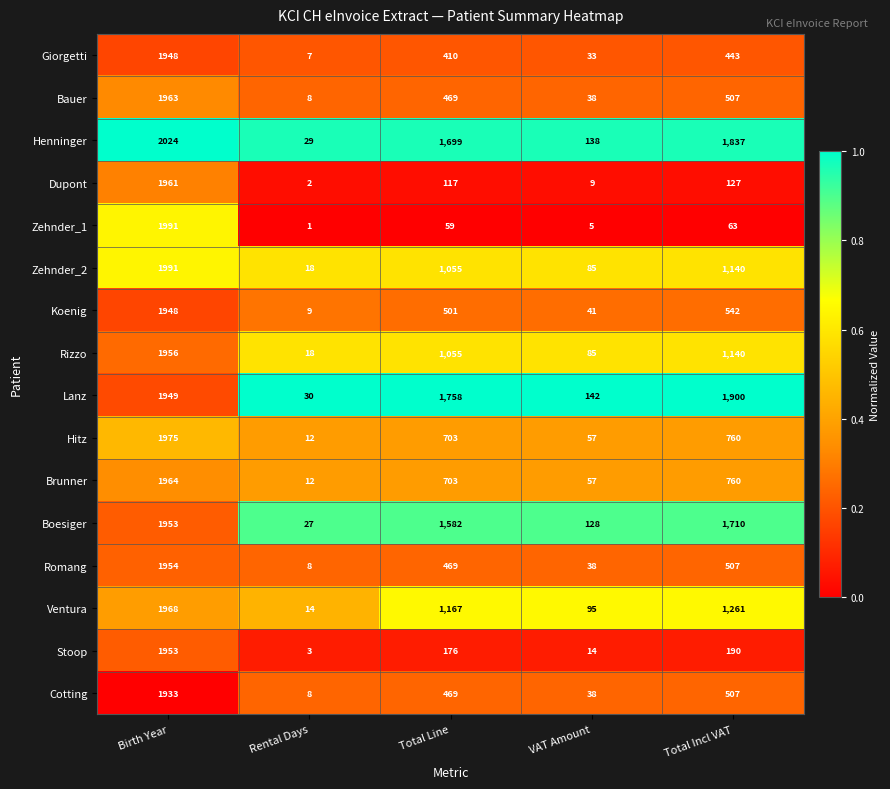

What is the sum of the Zehnder_1 values at Total Incl VAT and Total Line?

122